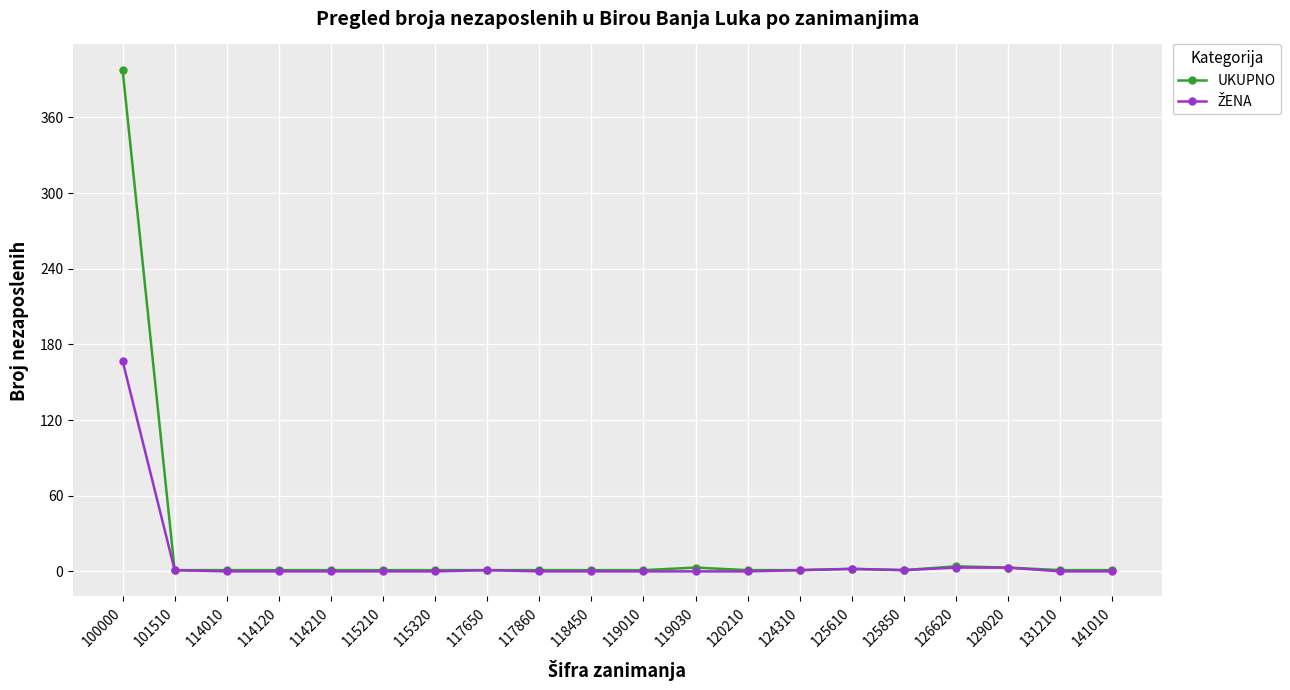

At which category is the sum across all series the highest?

100000